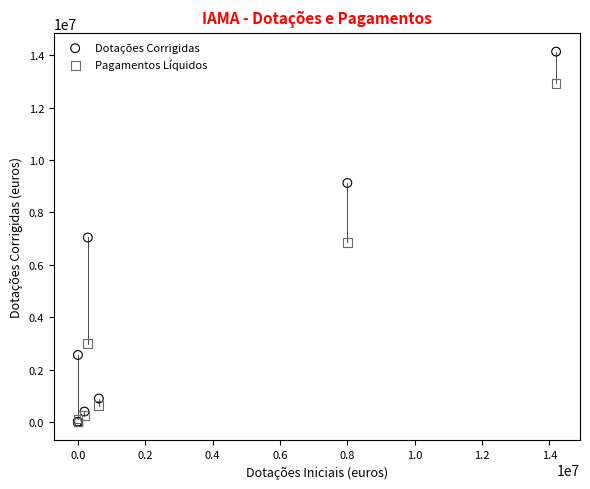

Which series has the widest spread of Y values?

Dotações Corrigidas